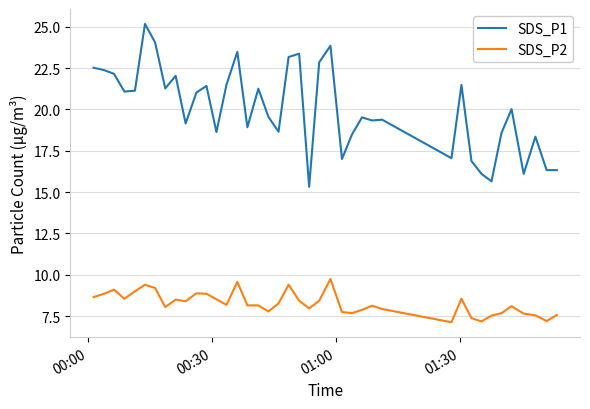

What is the smallest value displayed?

7.1